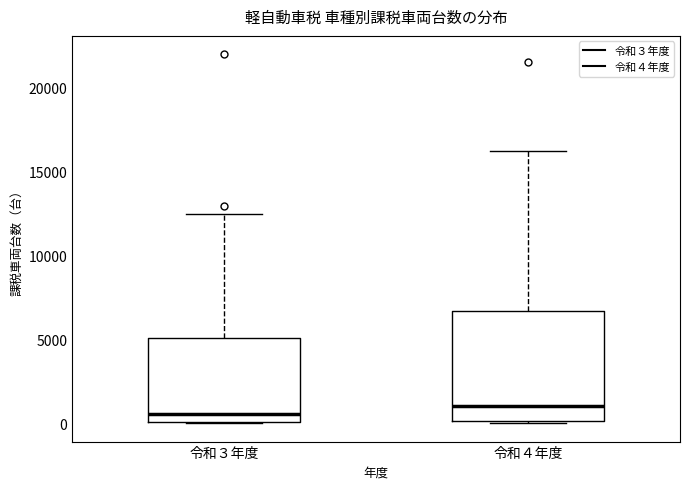

Reading left to right, transcribe this box plot: for each box, give where its median line is, the range the box spans, and where its two whiskers end, as read against the y-axis. The values are not printed on the chart, so give them approximately, as read against the axis.

令和３年度: median 500, box 0 to 5000, whiskers 0 to 12500
令和４年度: median 1000, box 0 to 6500, whiskers 0 to 16500